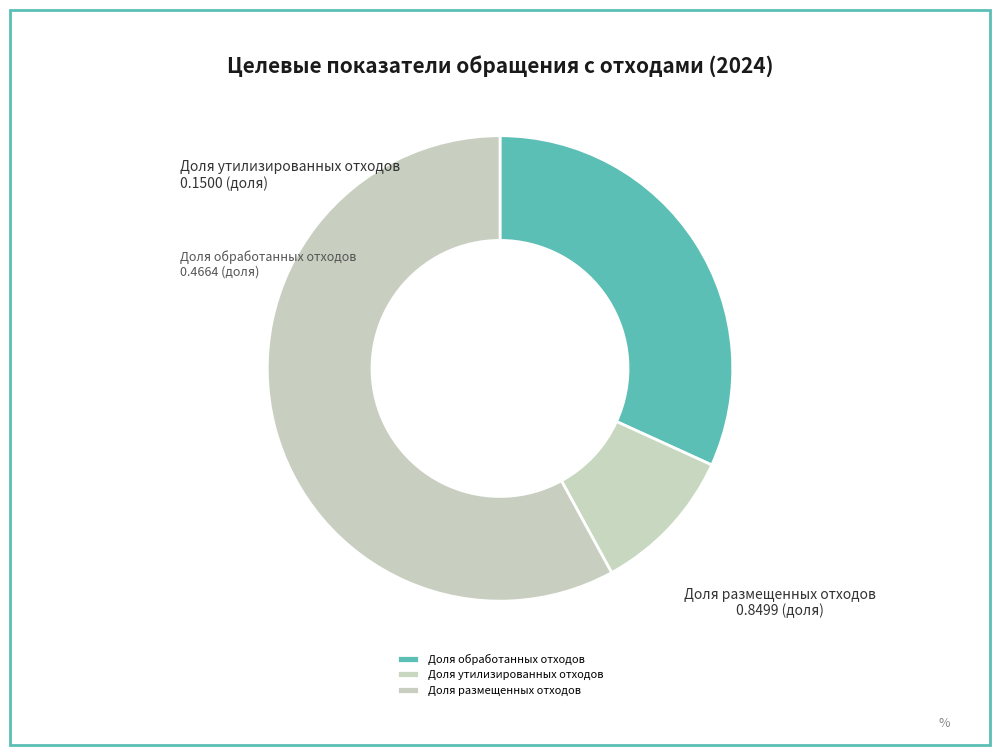

What is the smallest slice in the pie chart?

Доля утилизированных отходов